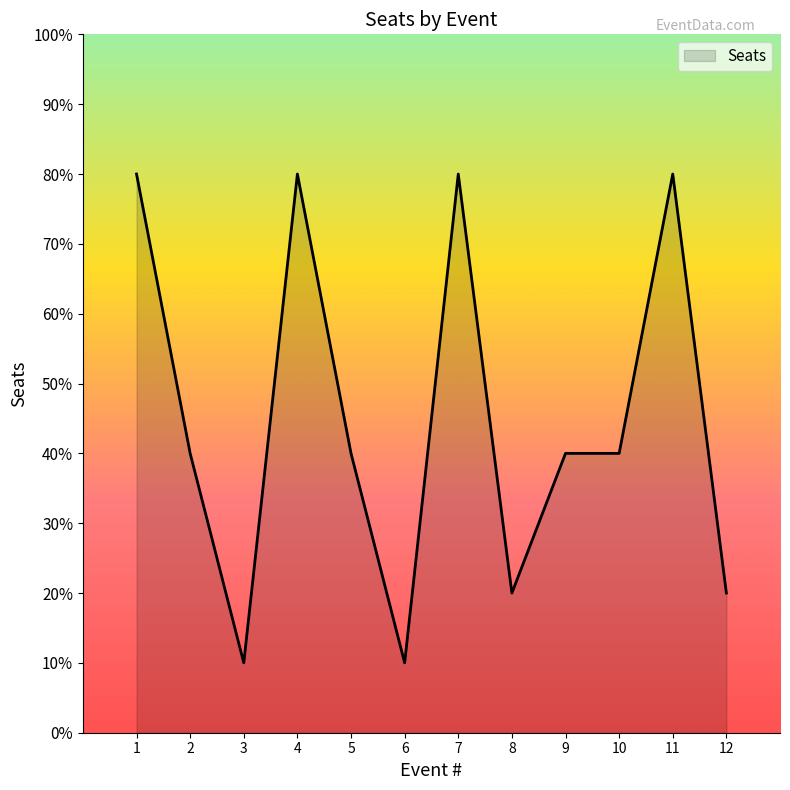

The value at 8 is 2. True or false?

True